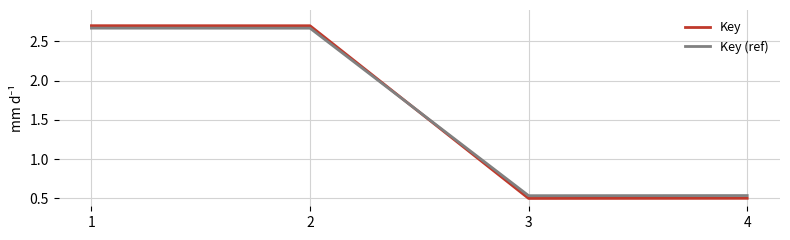

At how many categories does at least one series exceed 1?

2